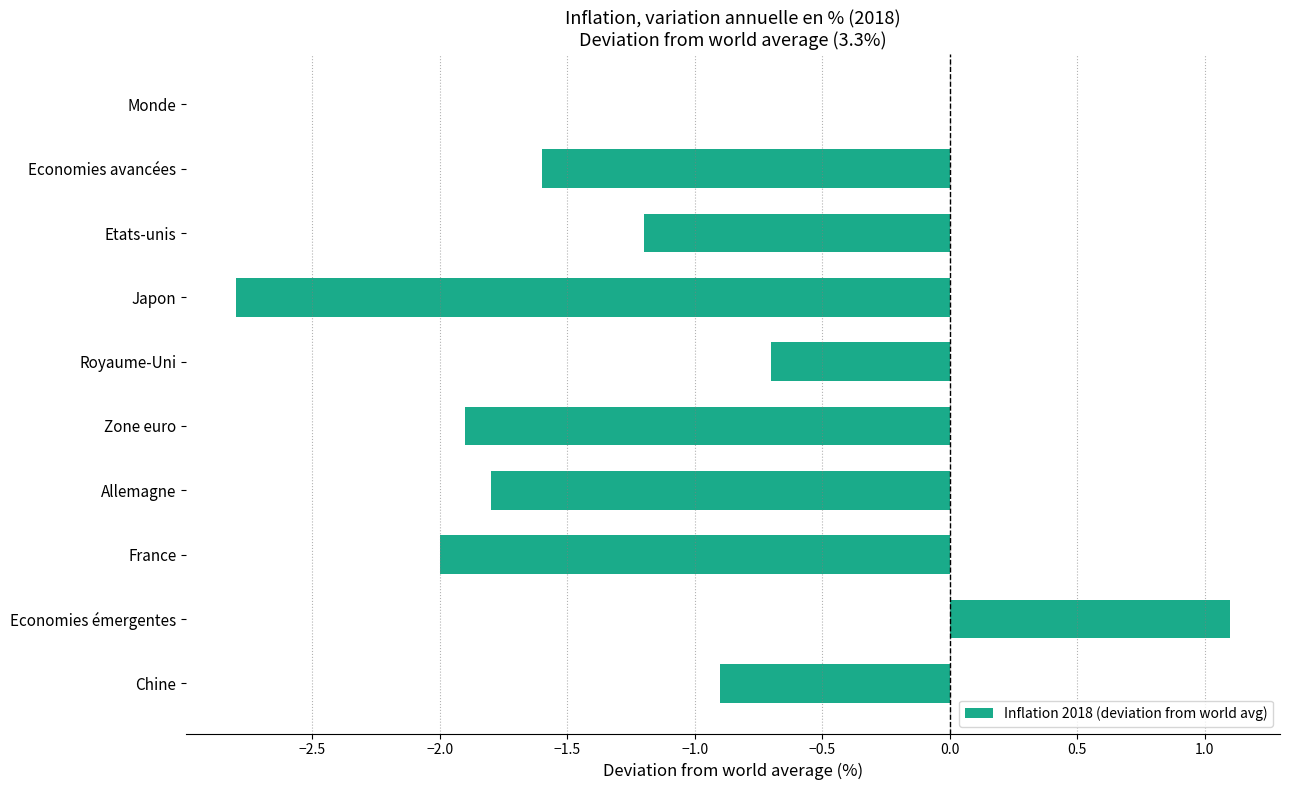

At which category does the chart reach its peak across all series?

Economies émergentes